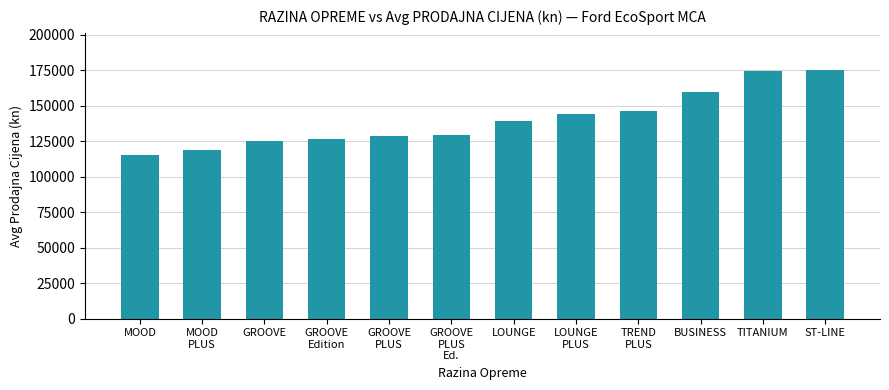

The value at TITANIUM is 174710.7. True or false?

True